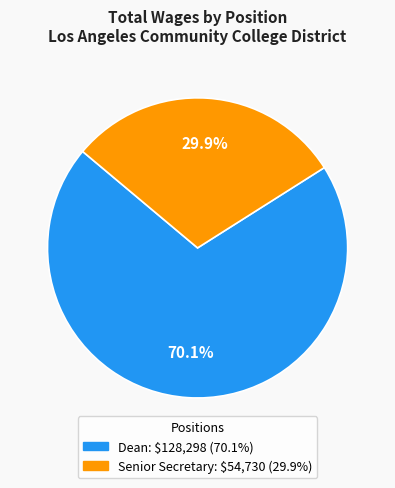

How much of the chart is everything except Dean?

29.9%